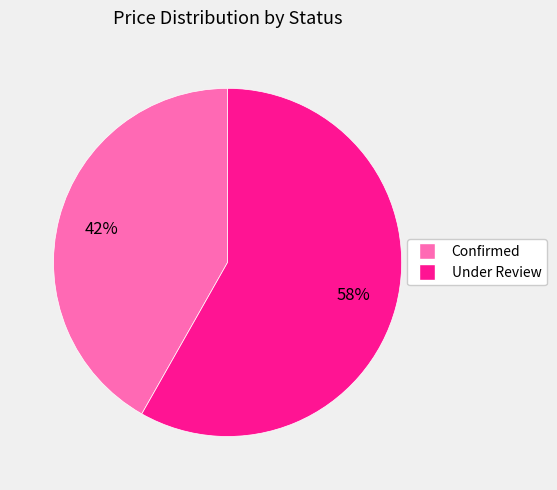

True or false: Confirmed accounts for 27% of the total.

False